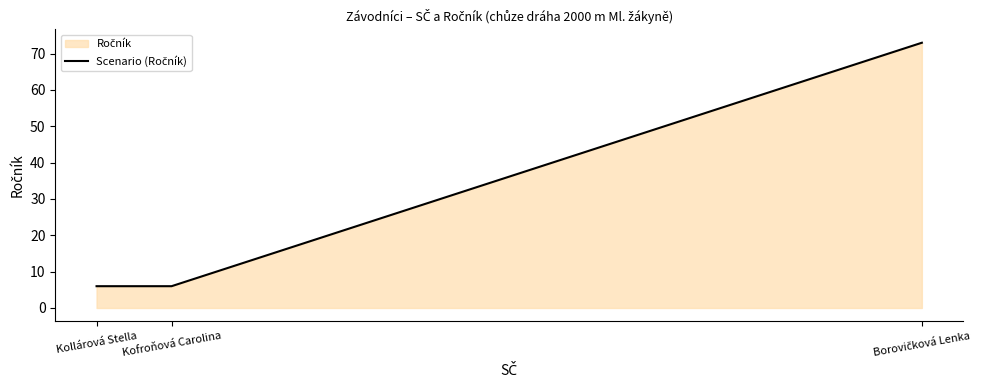

At which category does the chart reach its minimum across all series?

Kollárová Stella